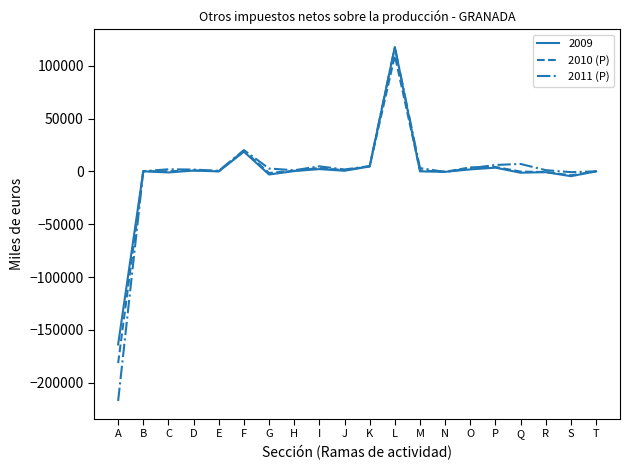

What is the average value of the 2010 (P) series?

-1956